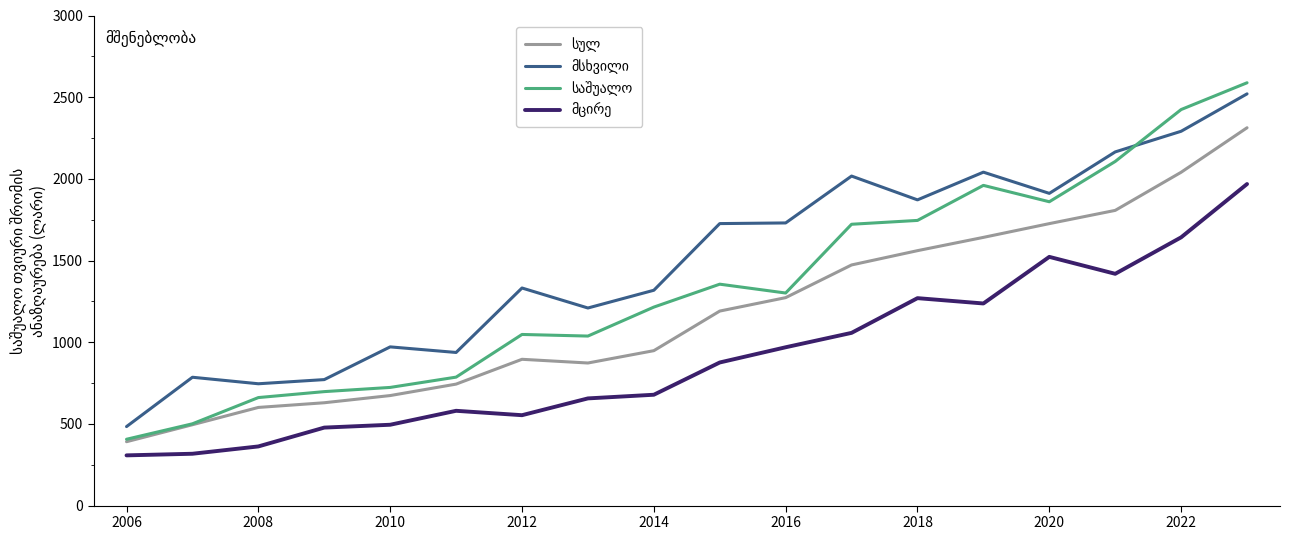

What is the maximum value shown in the chart?

2588.2